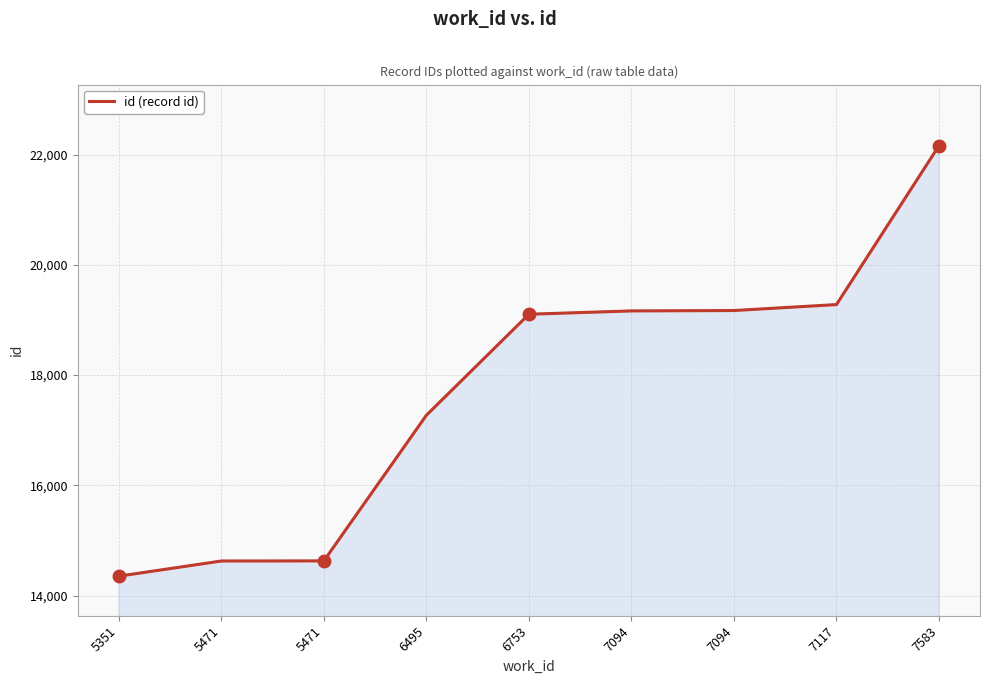

True or false: there are more than 0 points higher than both neighbors.

False